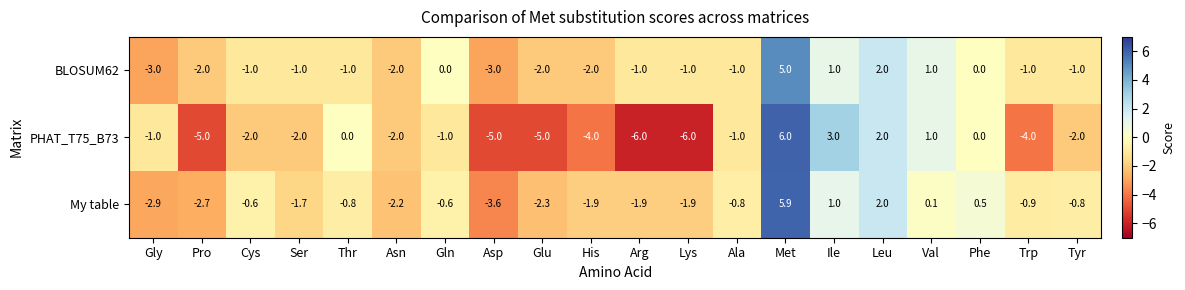

At Gln, list the series in order from largest to smallest.

BLOSUM62, My table, PHAT_T75_B73